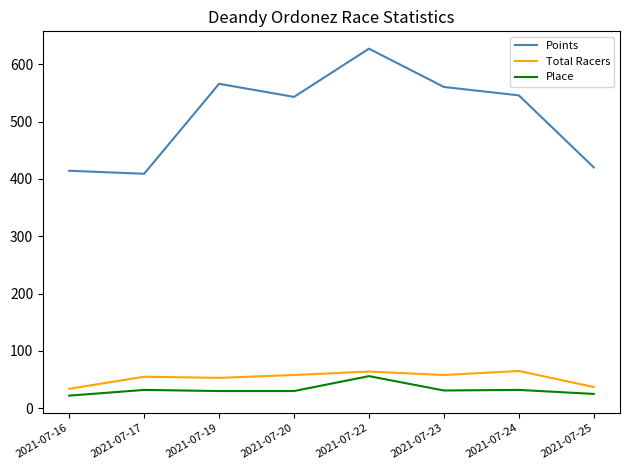

True or false: Total Racers and Points intersect in this chart.

False